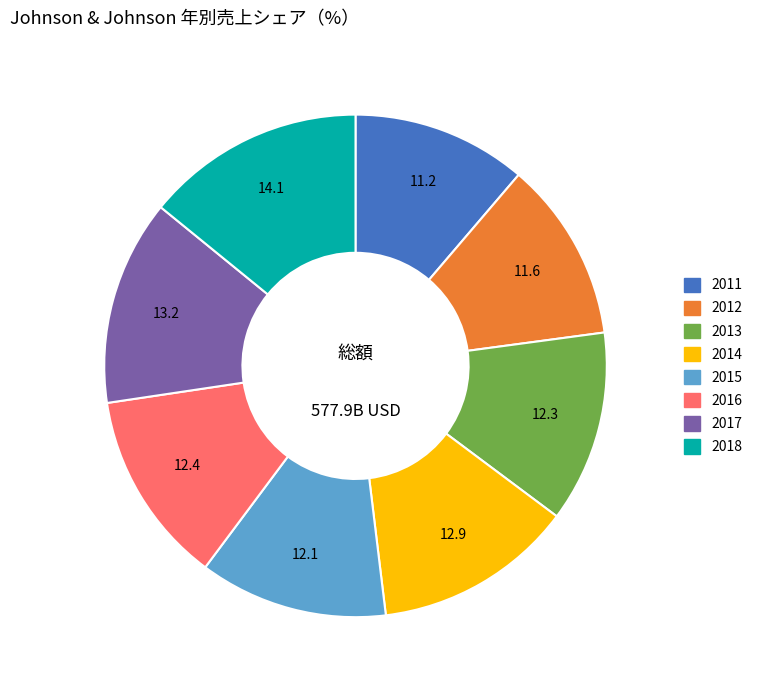

Count the number of slices in the pie.

8